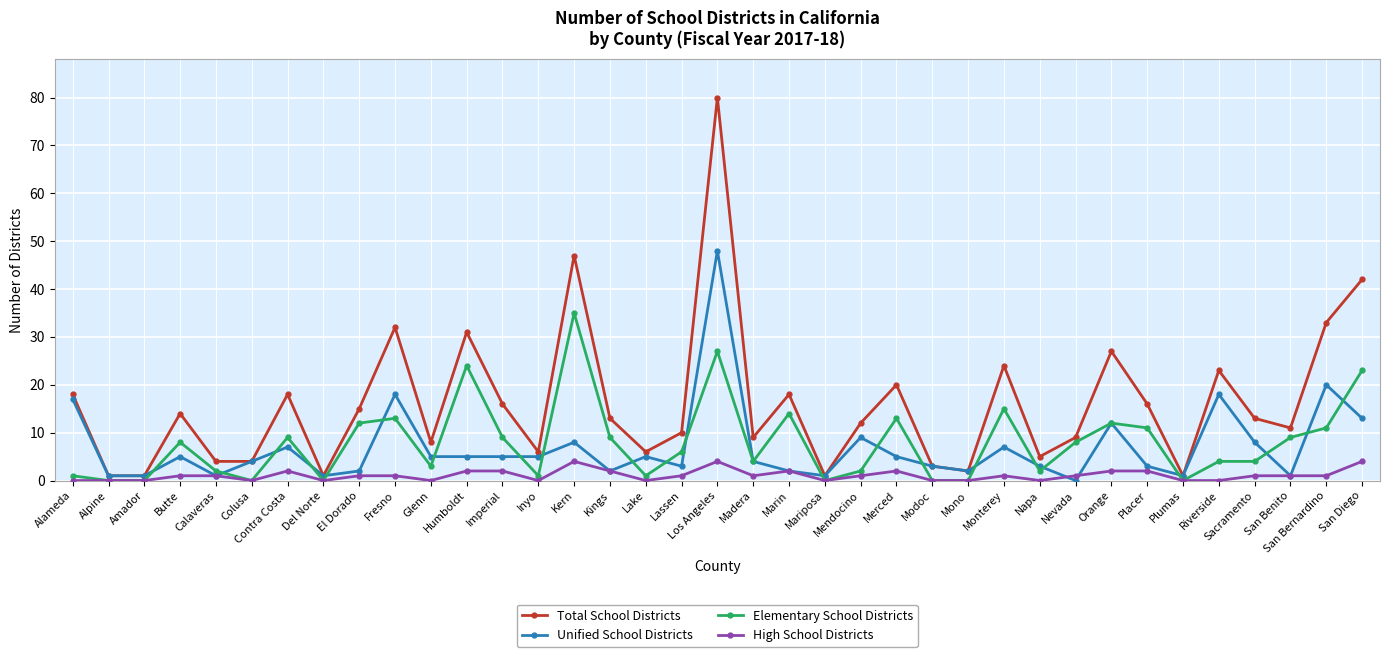

Does the chart display data point markers on the line(s)?

Yes